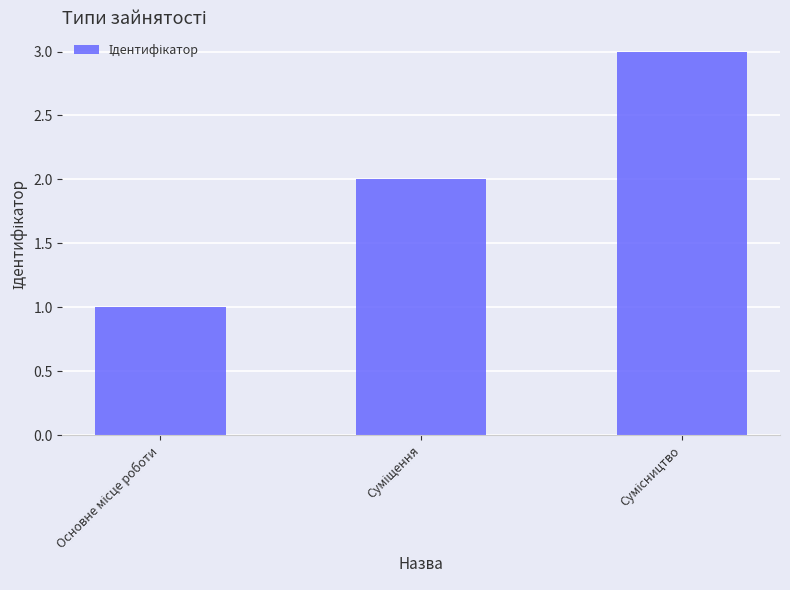

Count the number of categories in the chart.

3